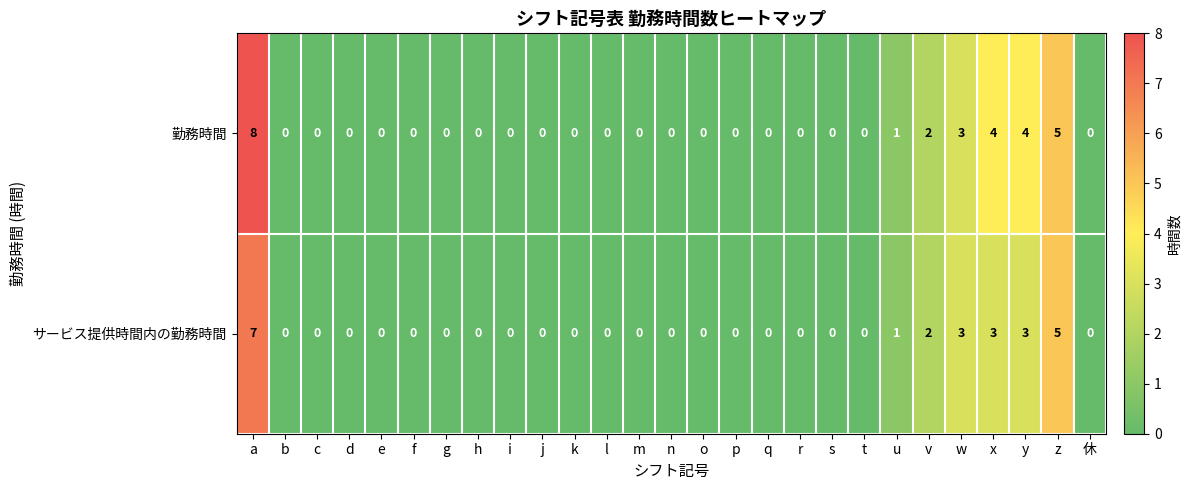

Which category has the highest value across all series?

a